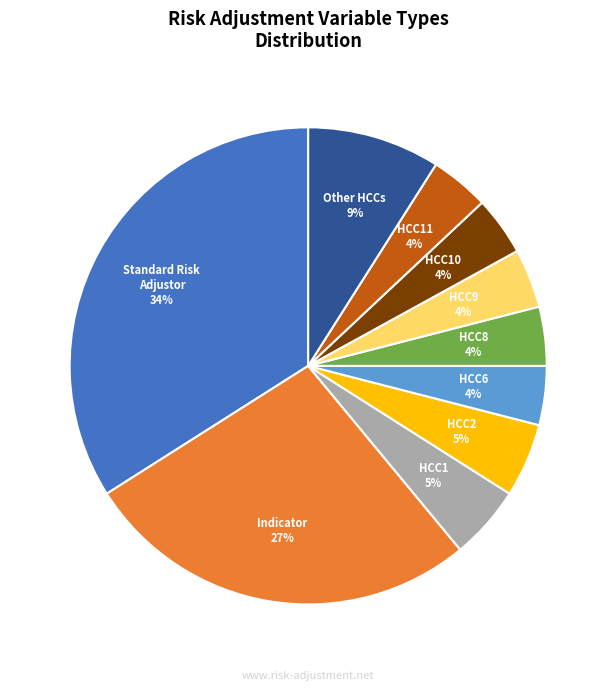

Does any single category account for the majority?

No